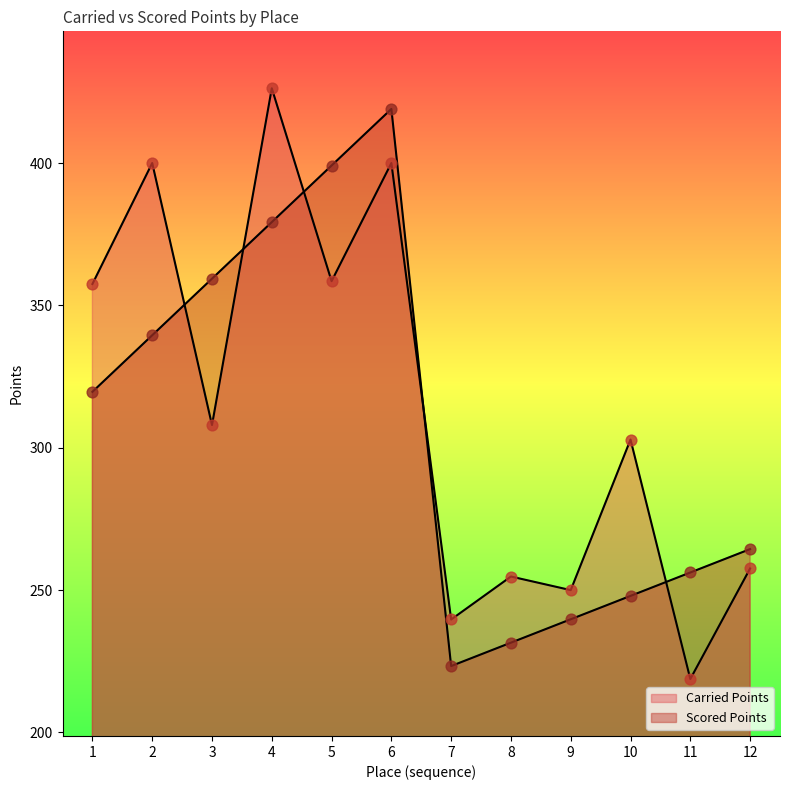

Which series contains the lowest Y value?

Carried Points